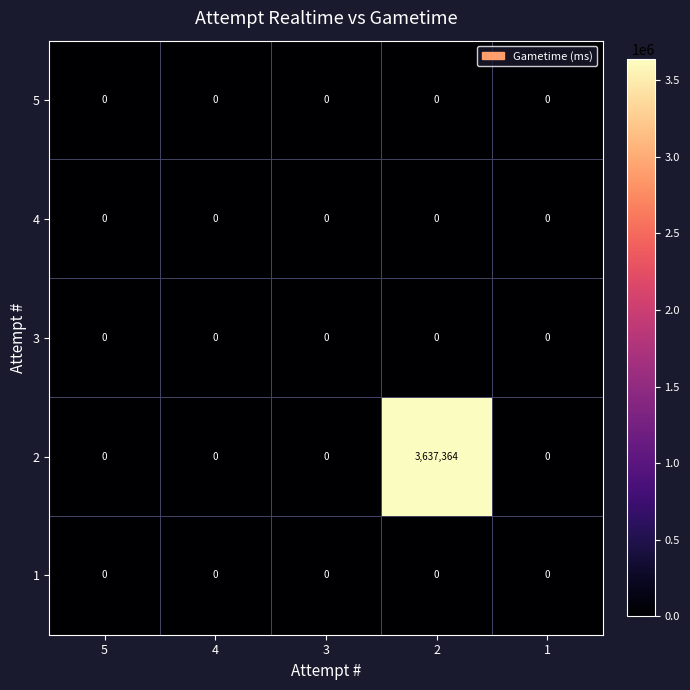

How many data points does each series have?

5